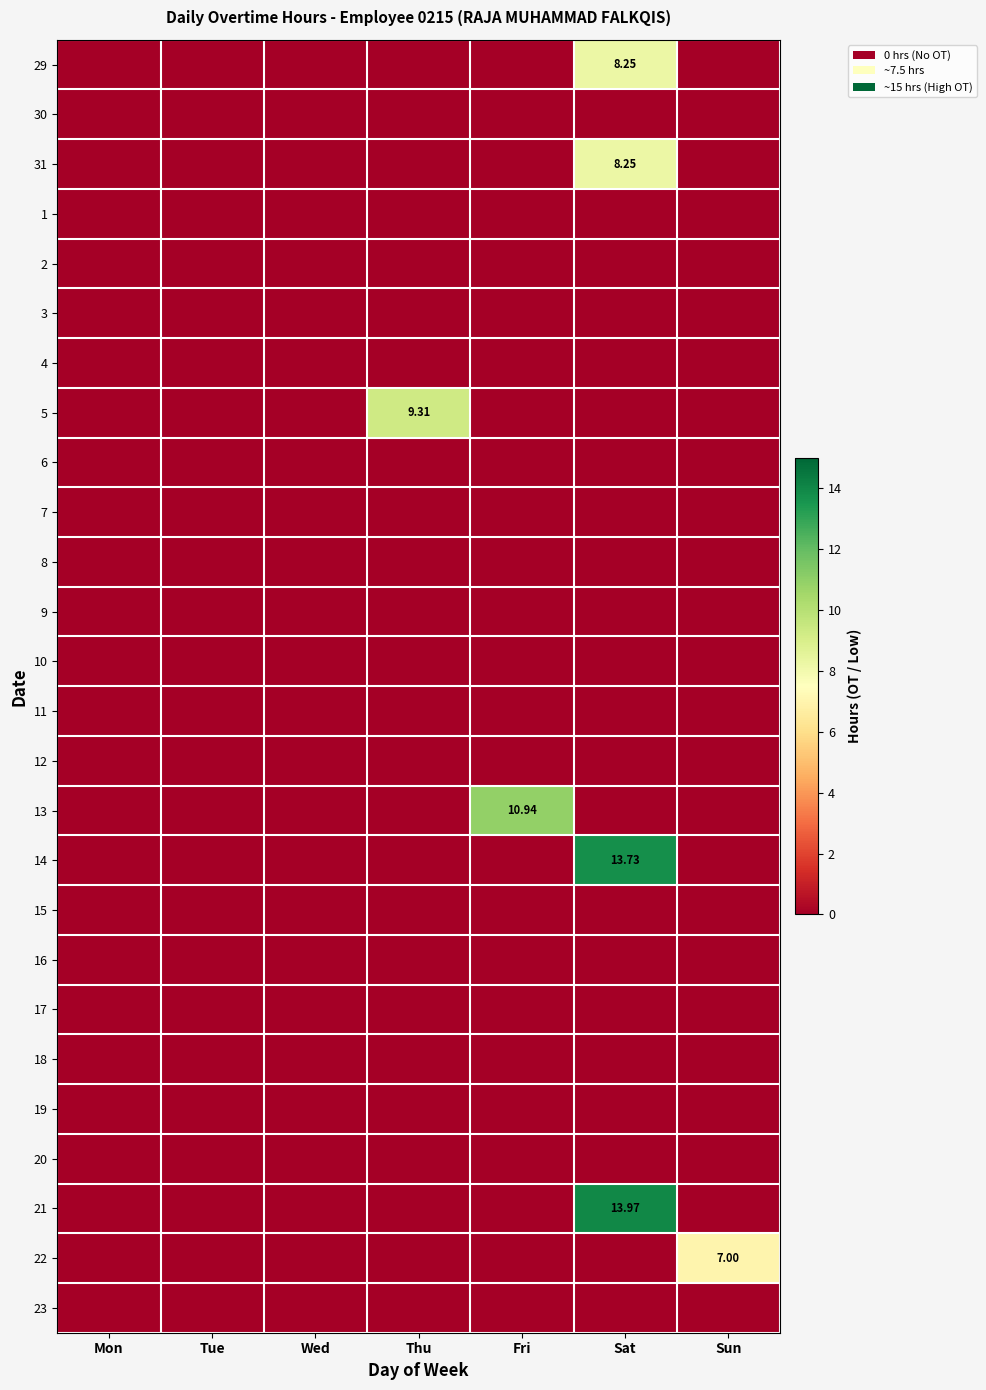

What is the maximum value shown in the chart?

14.0